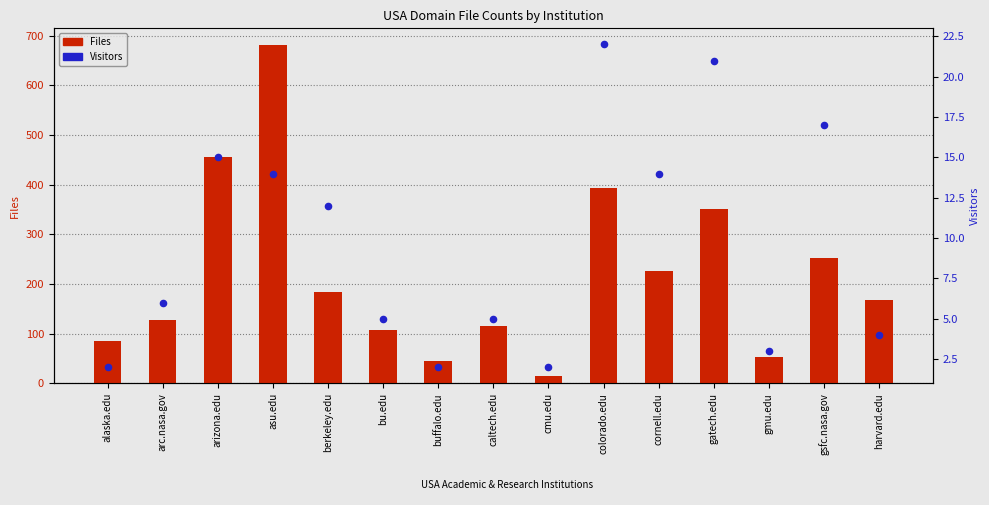

At which category is the sum across all series the highest?

asu.edu